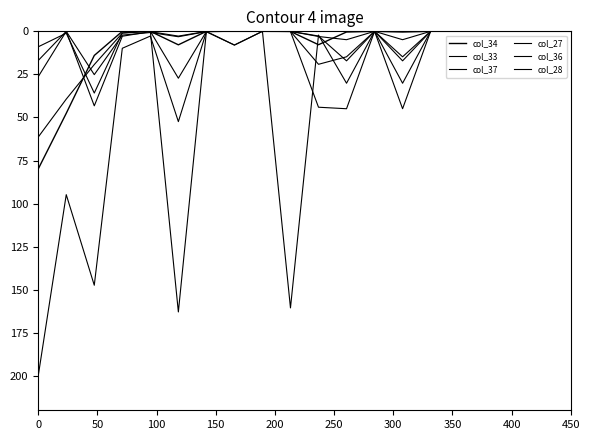

Is this an area chart (filled region under the line)?

No